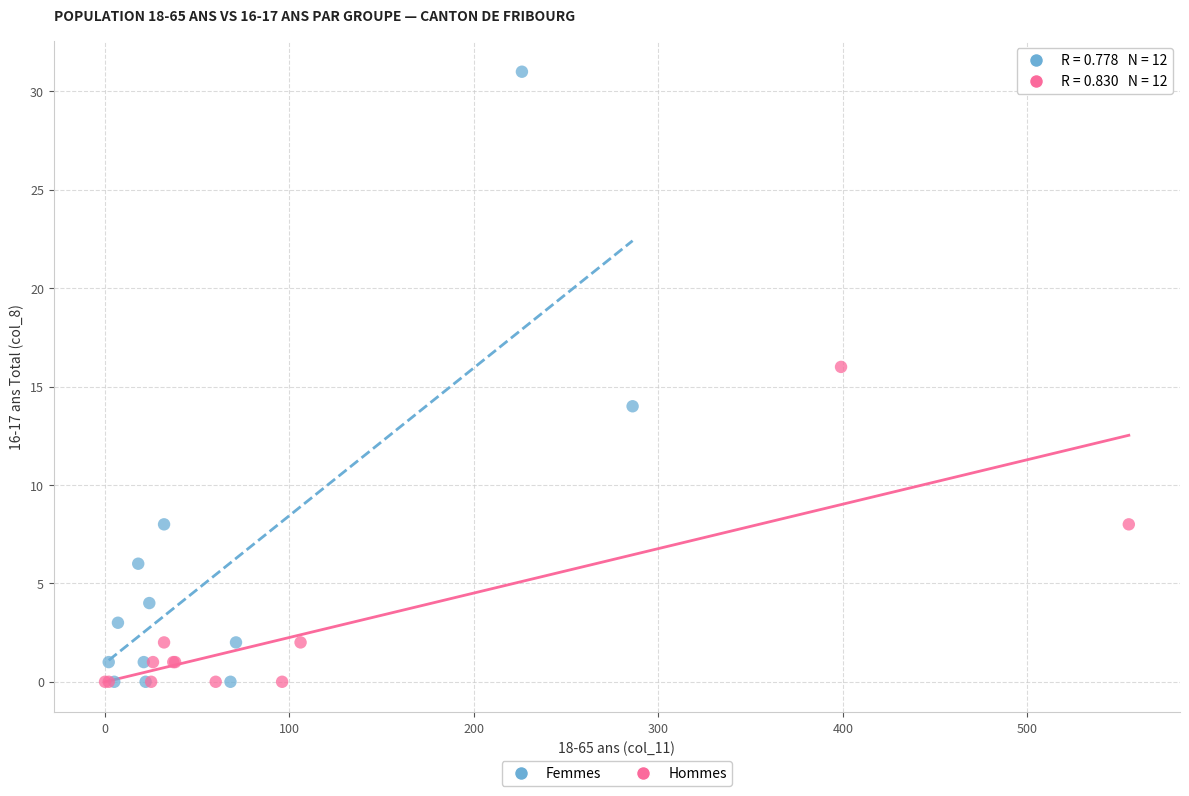

Which series reaches the maximum Y coordinate?

Femmes